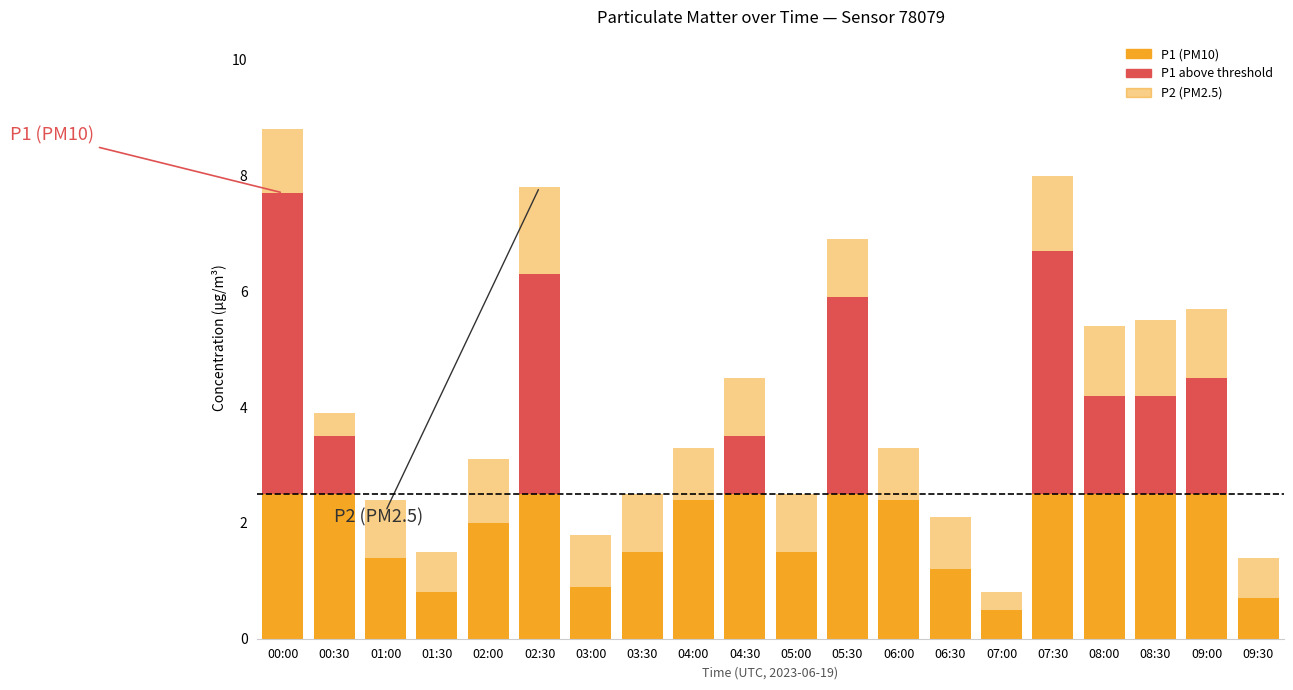

Are the bars grouped side by side (vs. stacked)?

No